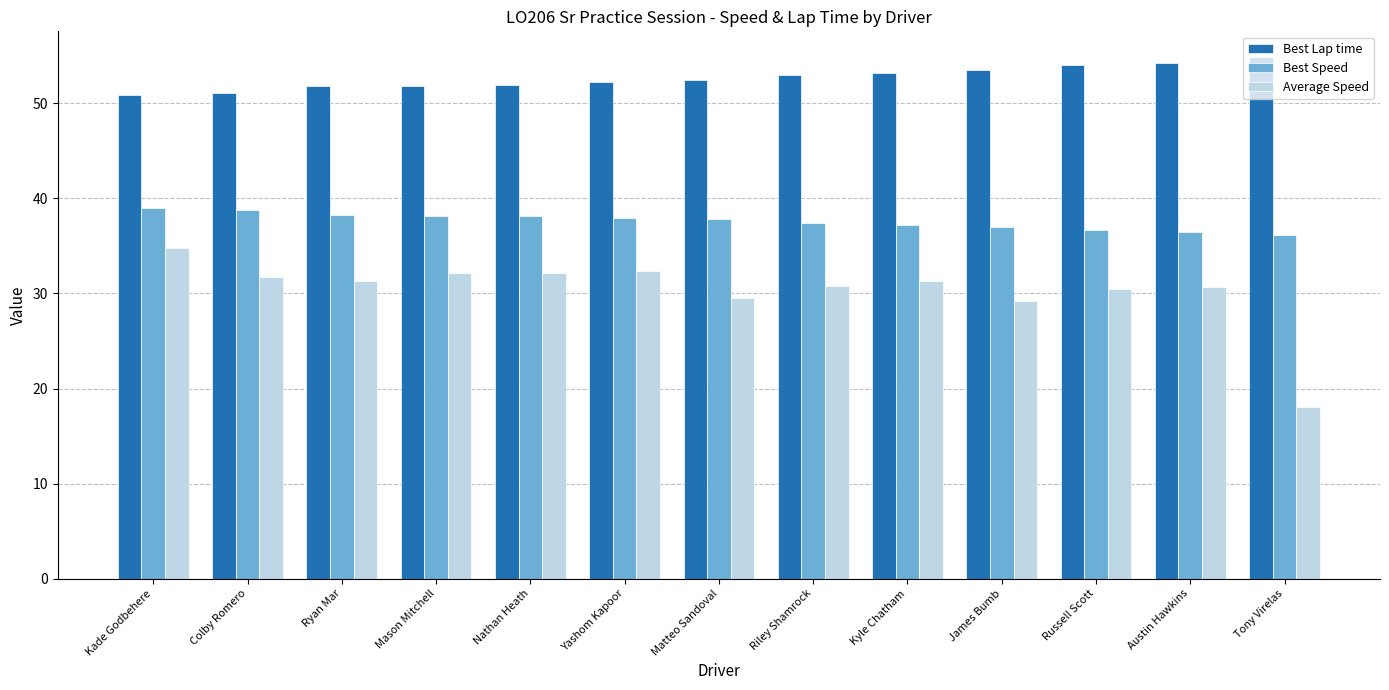

What is the label of the 1st bar from the right?

Tony Virelas